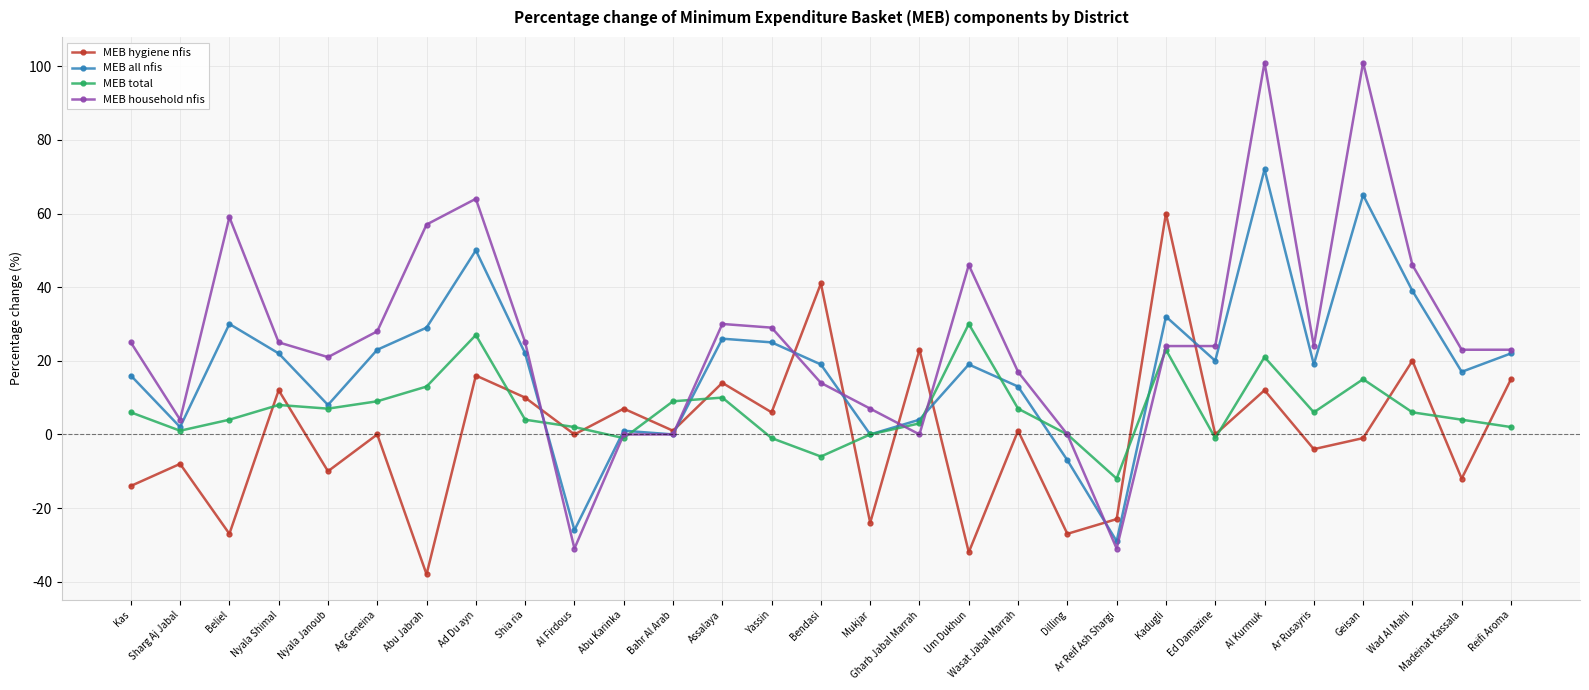

Reading right to left, transcribe all the data shown in this chart.

MEB hygiene nfis: 15	-12	20	-1	-4	12	0	60	-23	-27	1	-32	23	-24	41	6	14	1	7	0	10	16	-38	0	-10	12	-27	-8	-14
MEB all nfis: 22	17	39	65	19	72	20	32	-29	-7	13	19	4	0	19	25	26	0	1	-26	22	50	29	23	8	22	30	2	16
MEB total: 2	4	6	15	6	21	-1	23	-12	0	7	30	3	0	-6	-1	10	9	-1	2	4	27	13	9	7	8	4	1	6
MEB household nfis: 23	23	46	101	24	101	24	24	-31	0	17	46	0	7	14	29	30	0	0	-31	25	64	57	28	21	25	59	4	25